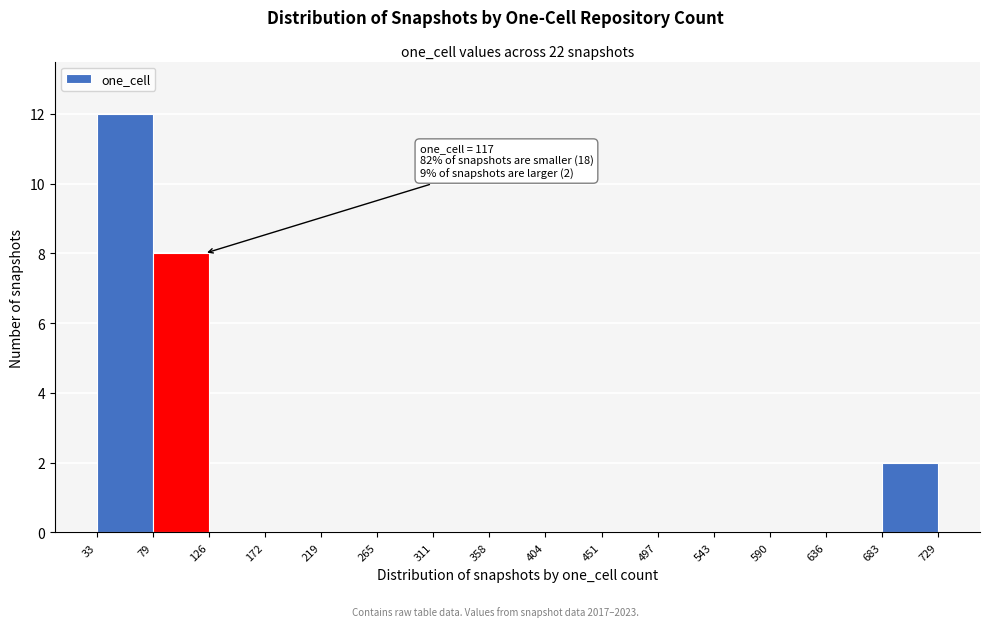

Over which range of the x-axis is the bar tallest?

33 to 79